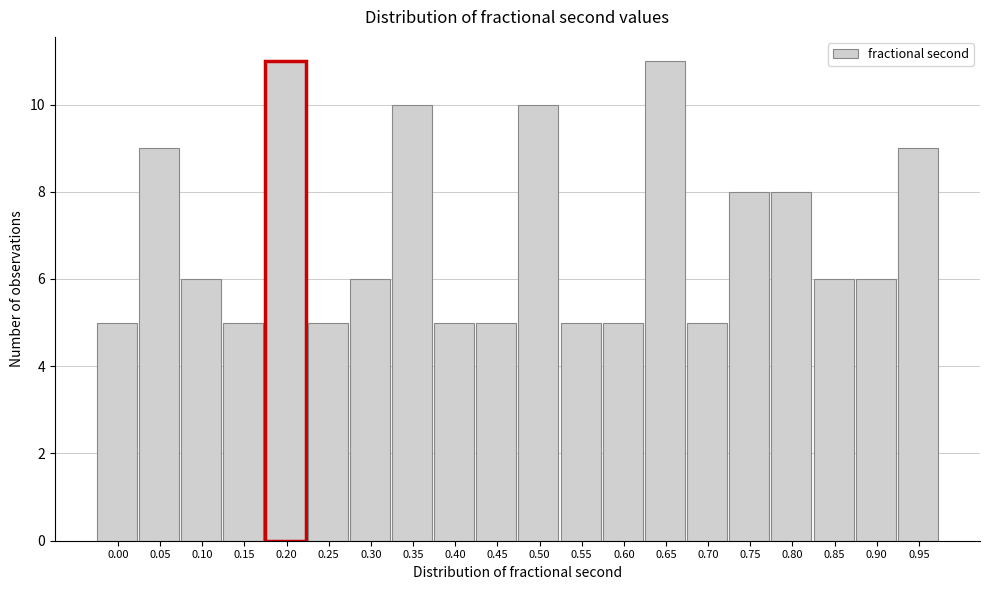

Reading left to right, transcribe all the data shown in this chart.

5	9	6	5	11	5	6	10	5	5	10	5	5	11	5	8	8	6	6	9